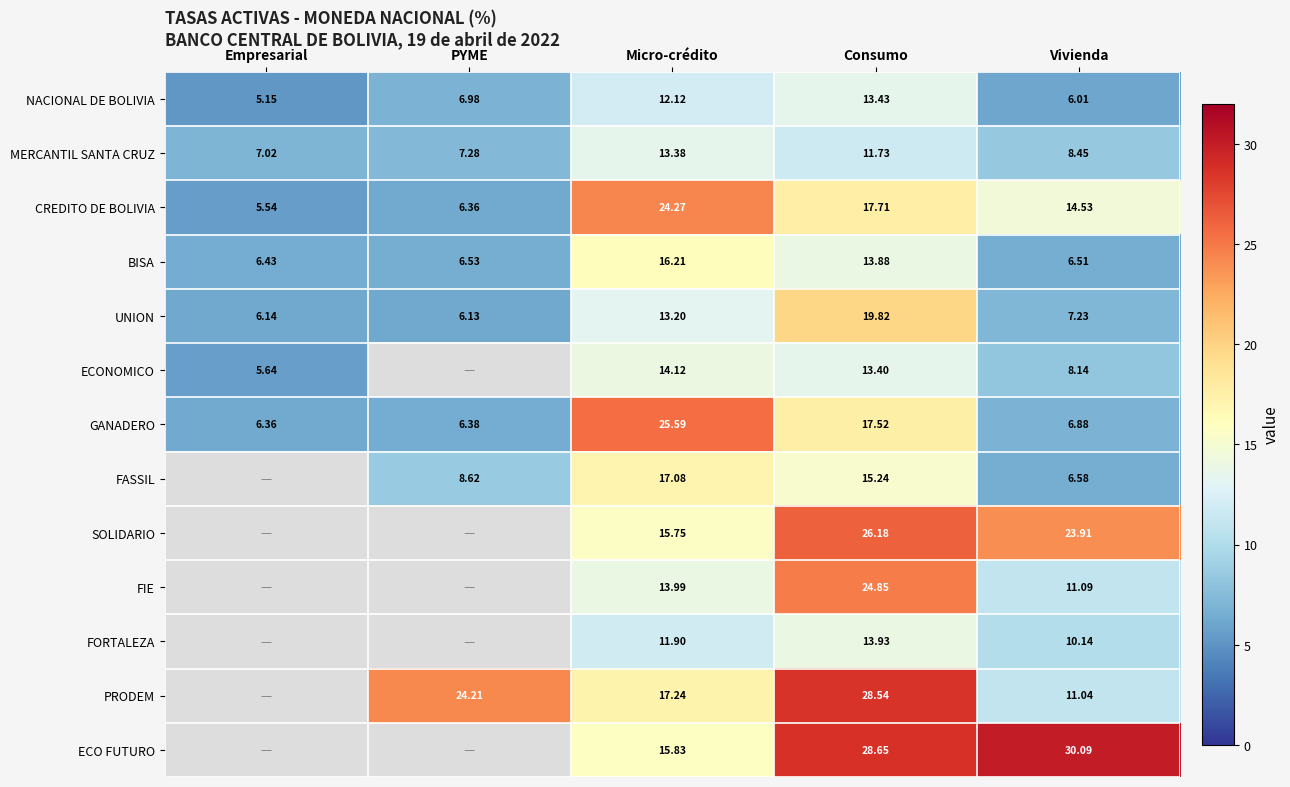

The value of FIE at Vivienda is 15.5. True or false?

False